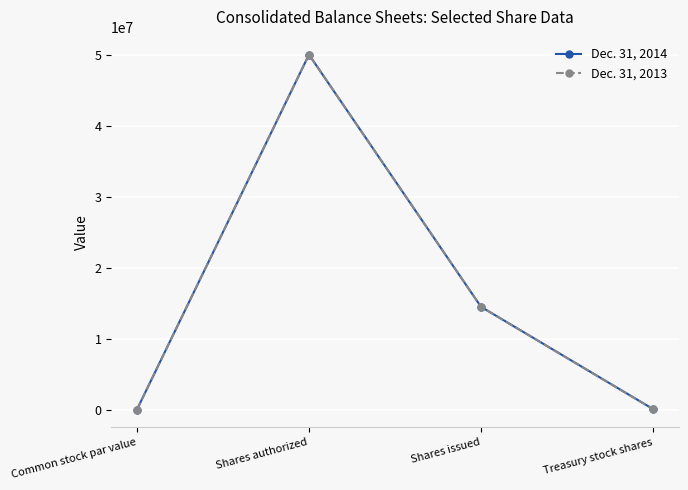

How many lines are shown in the chart?

2